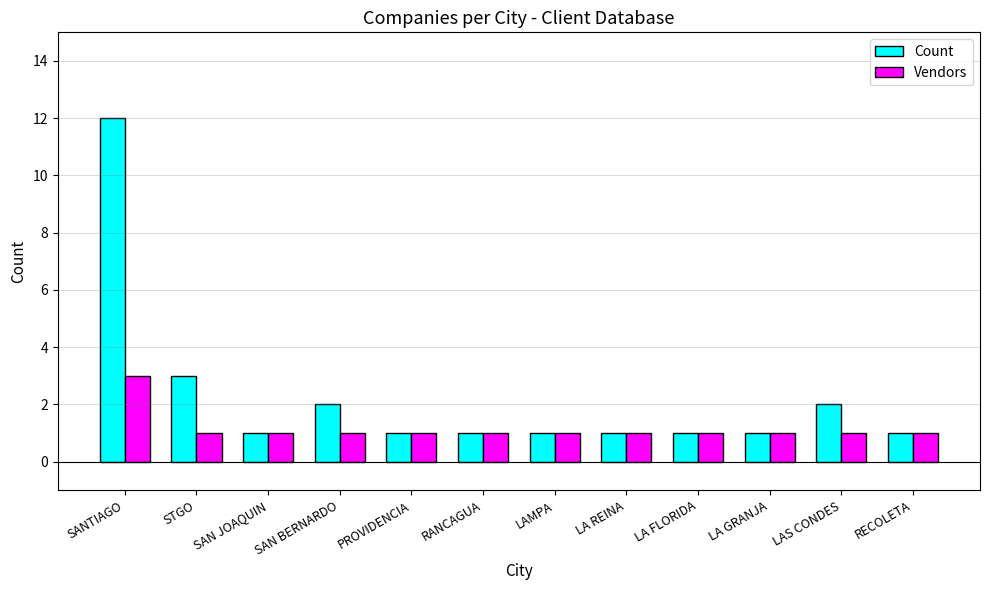

List the series in order of their peak value, lowest first.

Vendors, Count